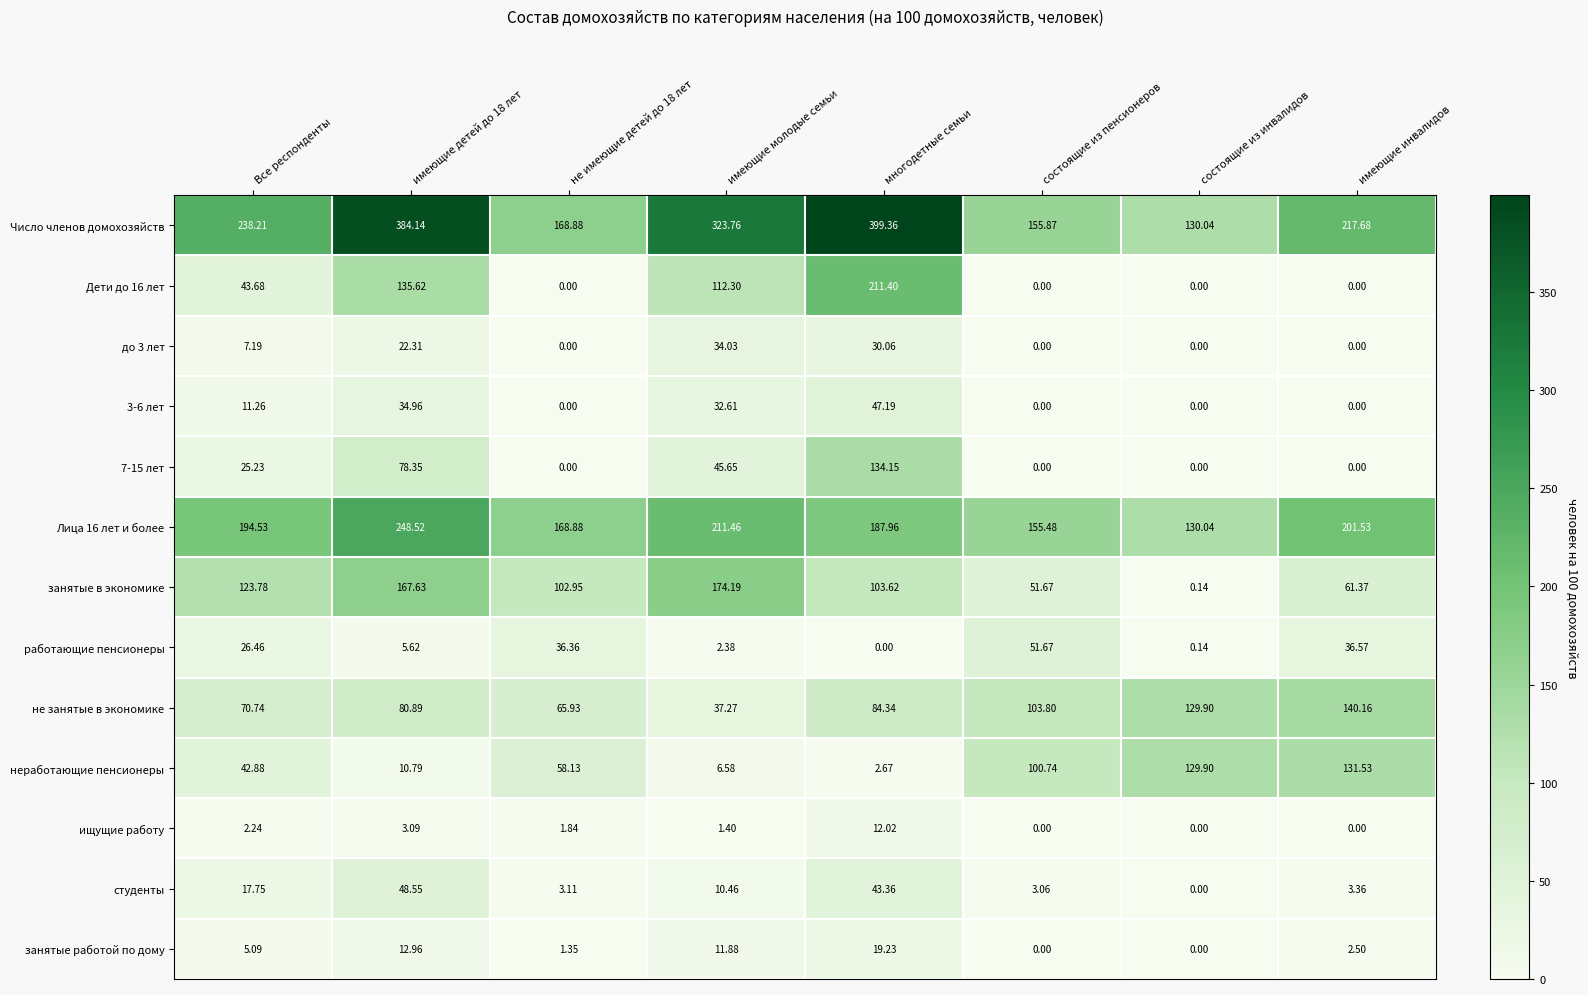

Between имеющие молодые семьи and имеющие инвалидов, which series saw the biggest shift?

неработающие пенсионеры